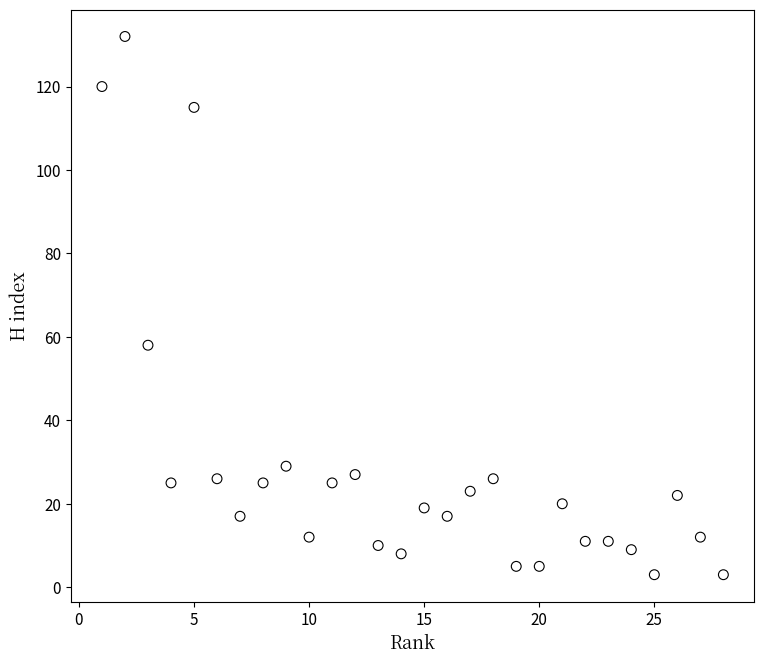

What is the range of Y values (max minus min)?

129